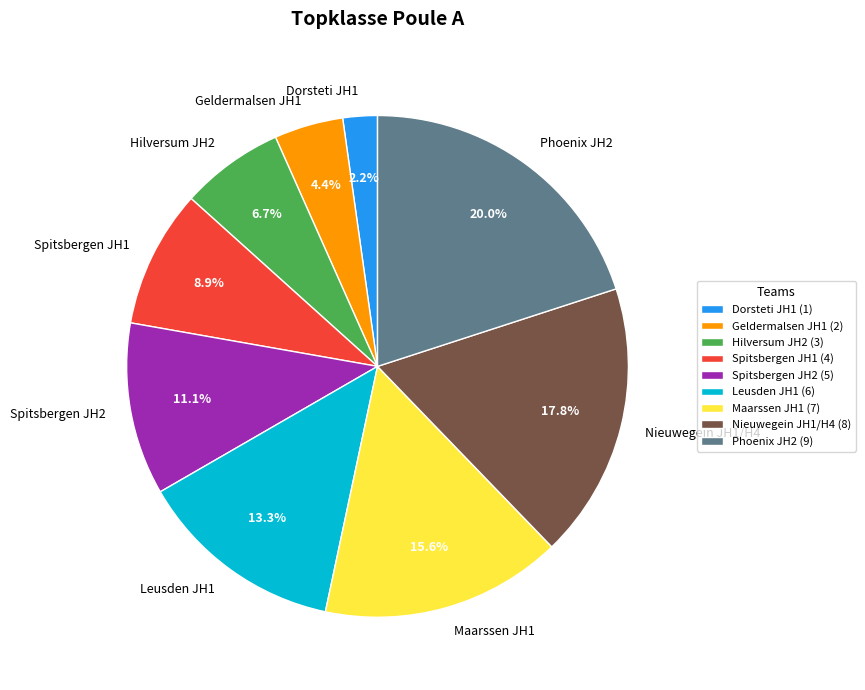

Rank the categories by value from highest to lowest.

Phoenix JH2, Nieuwegein JH1/H4, Maarssen JH1, Leusden JH1, Spitsbergen JH2, Spitsbergen JH1, Hilversum JH2, Geldermalsen JH1, Dorsteti JH1